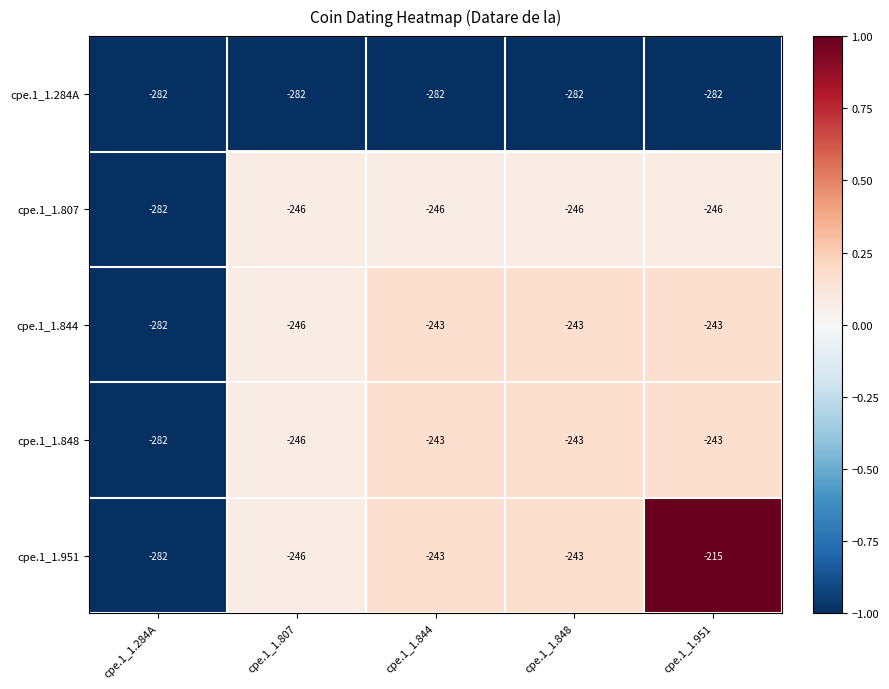

At which category does the chart reach its peak across all series?

cpe.1_1.951